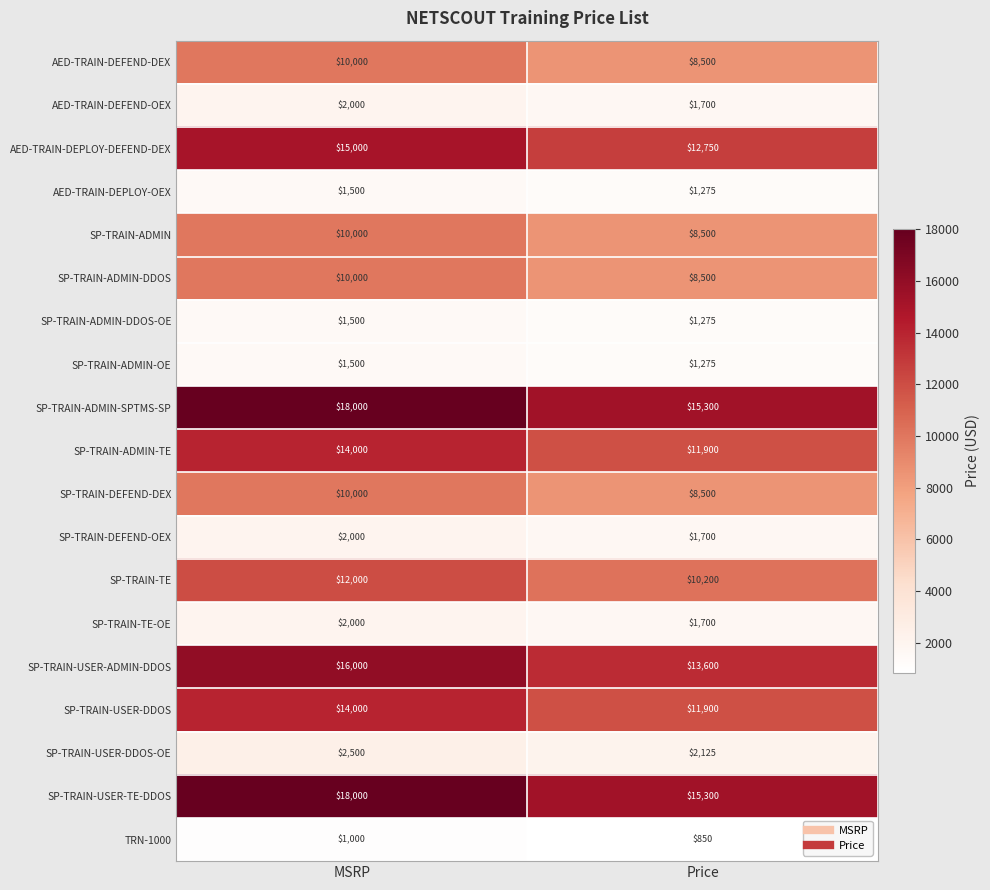

The value of AED-TRAIN-DEFEND-OEX at MSRP is 1074. True or false?

False